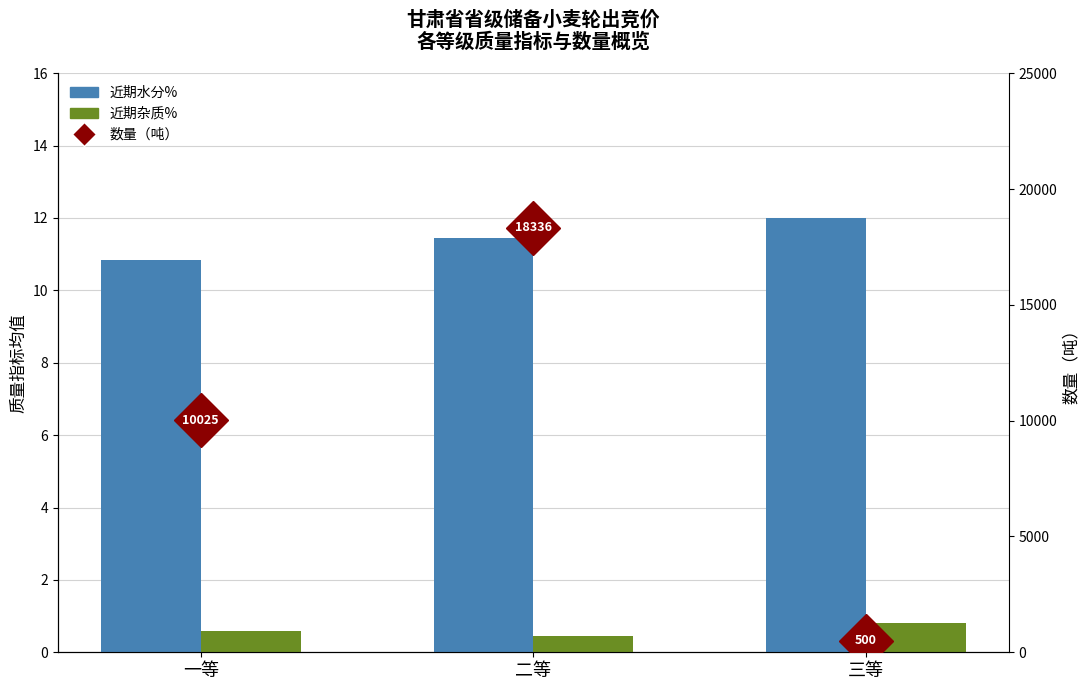

The 近期水分% series shows 12.0 at 三等. True or false?

True